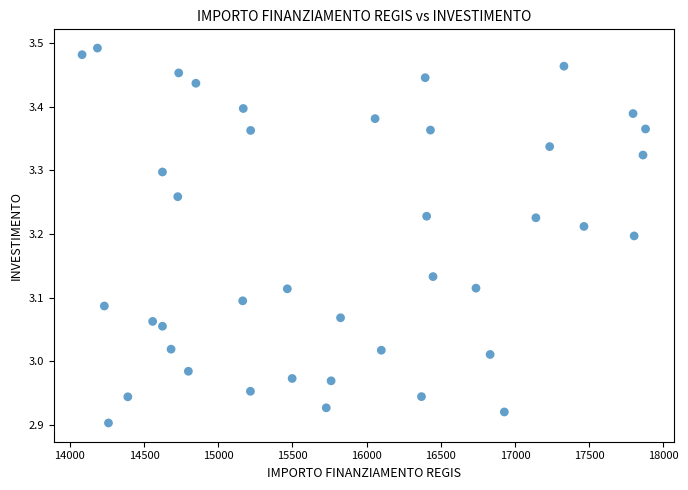

What is the range of X values (max minus min)?

3797.3